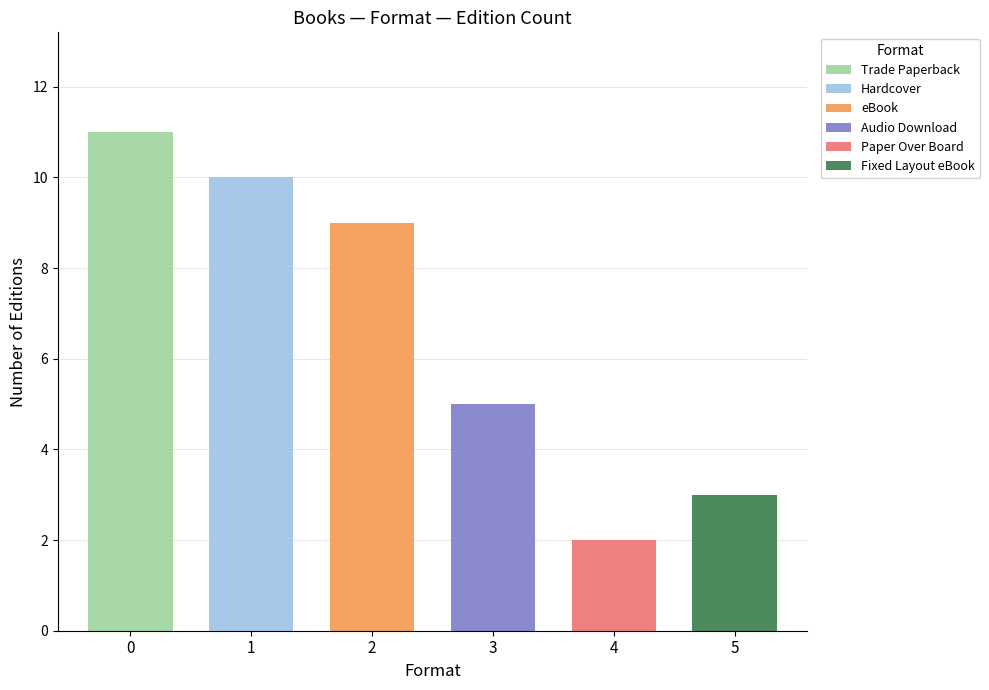

Which category has the highest value across all series?

Trade Paperback